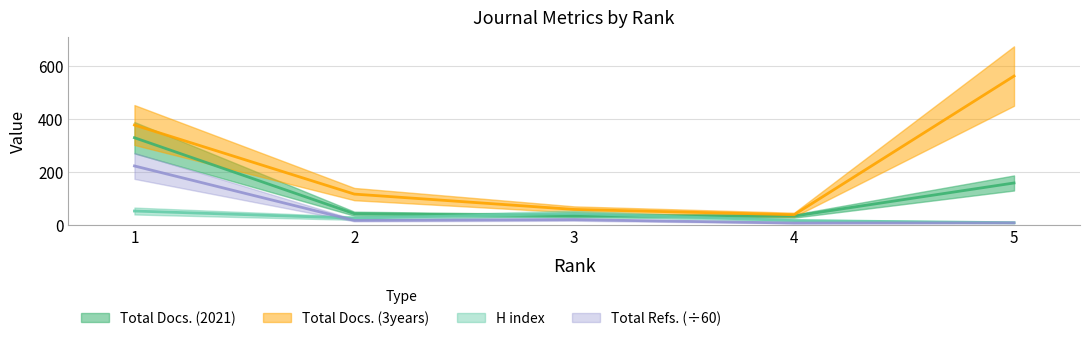

What value does the Total Refs. series have at 2?

16.6